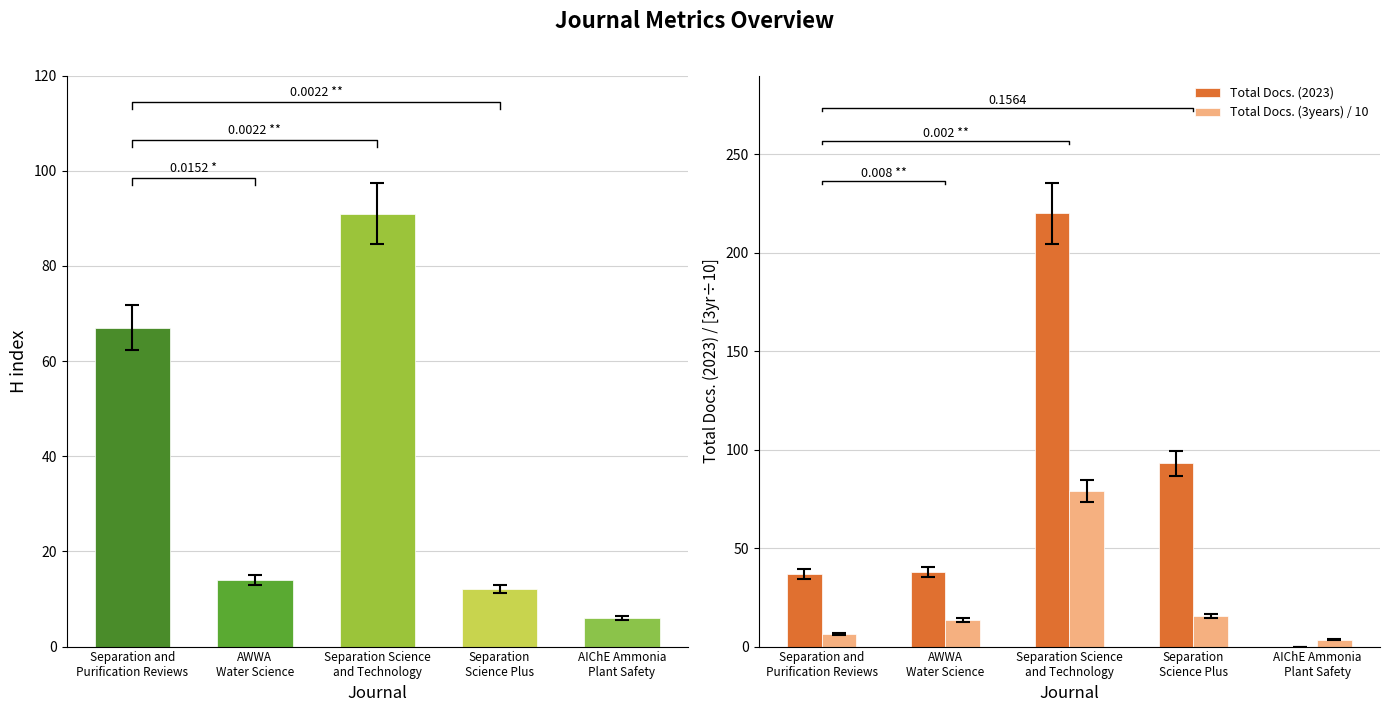

What is the average value of the Total Docs. (3years) / 10 series?

23.6